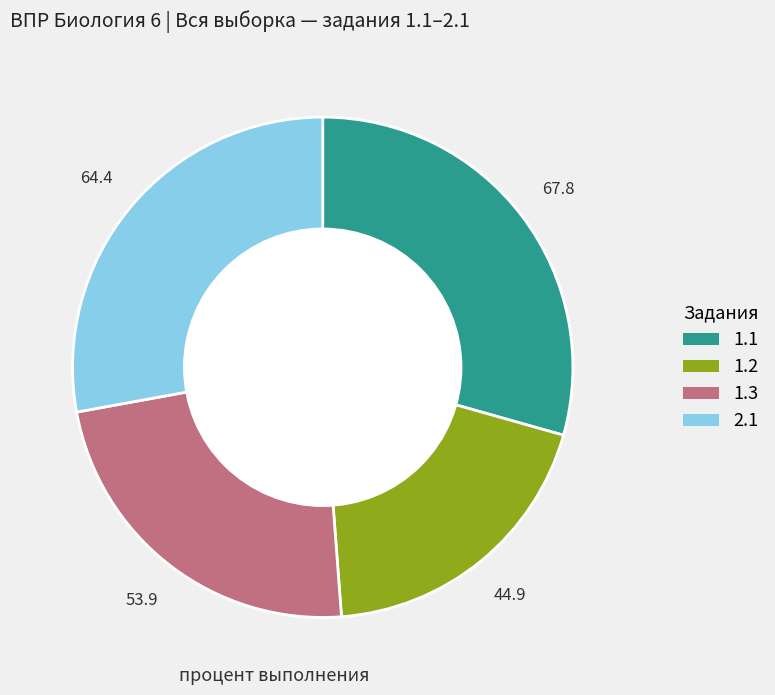

Does any single category account for the majority?

No